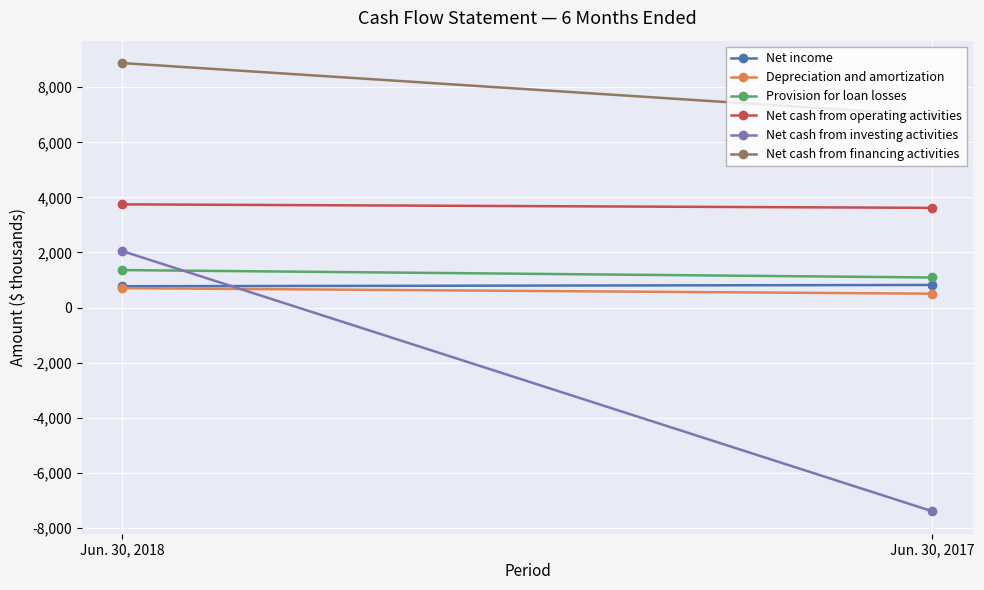

Is this an area chart (filled region under the line)?

No